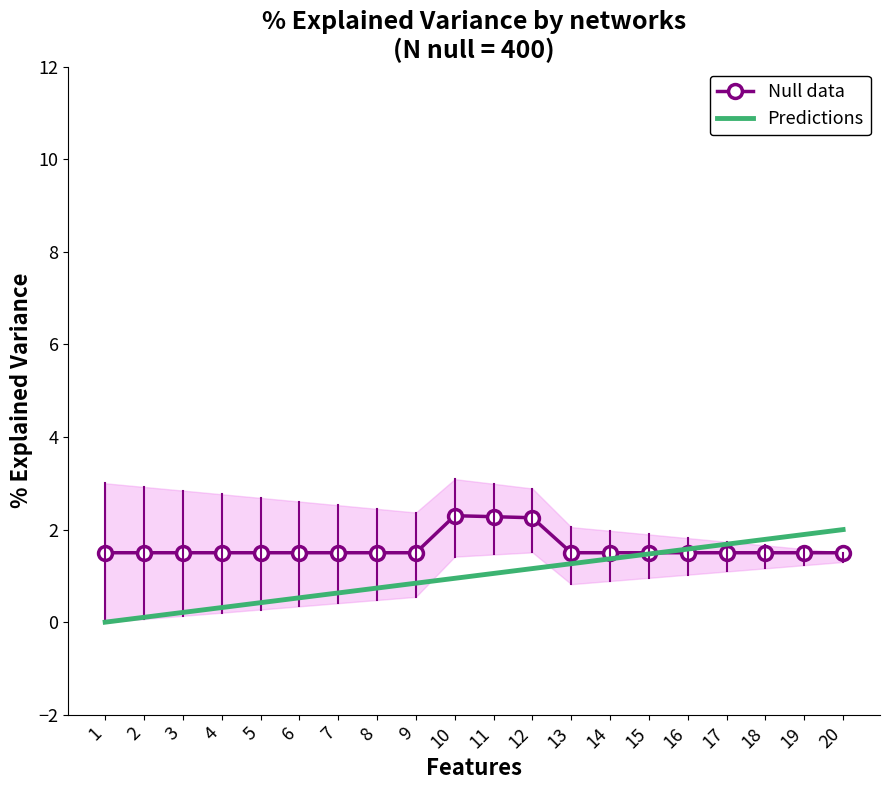

At how many categories does at least one series exceed 0?

20